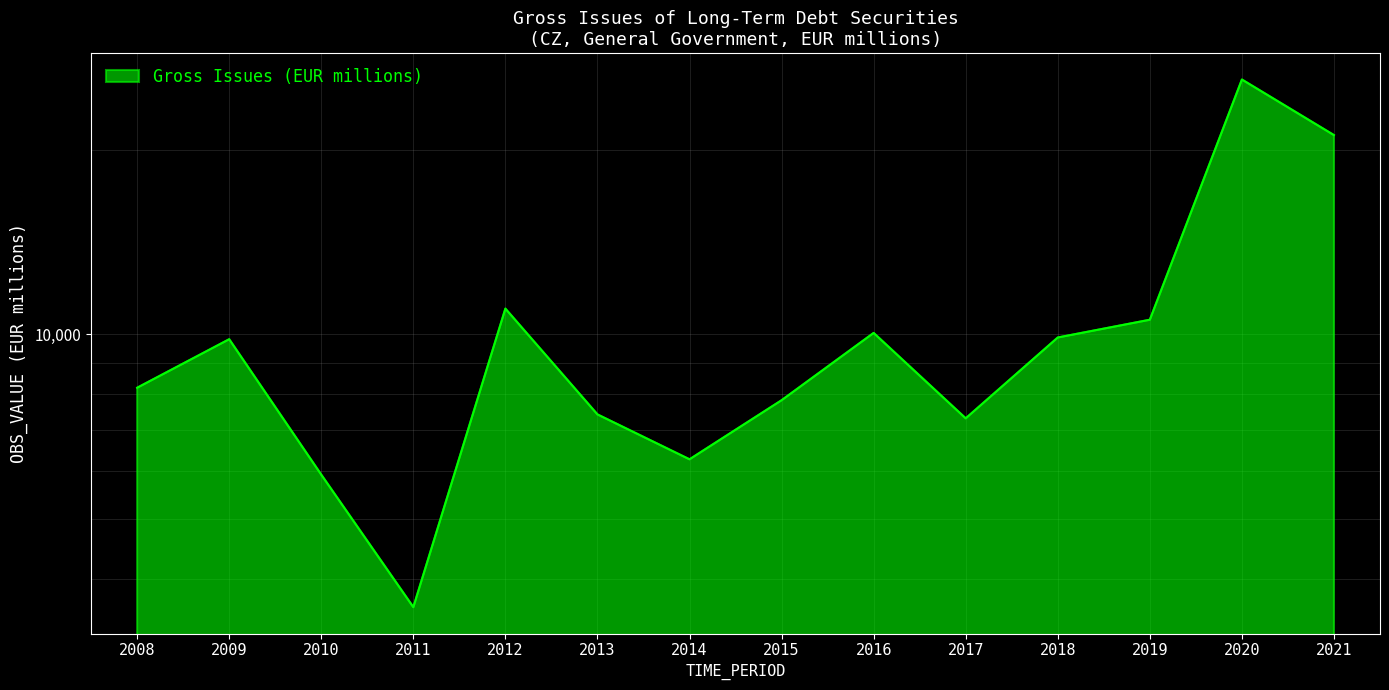

The value at 2015 is 7813.5. True or false?

True